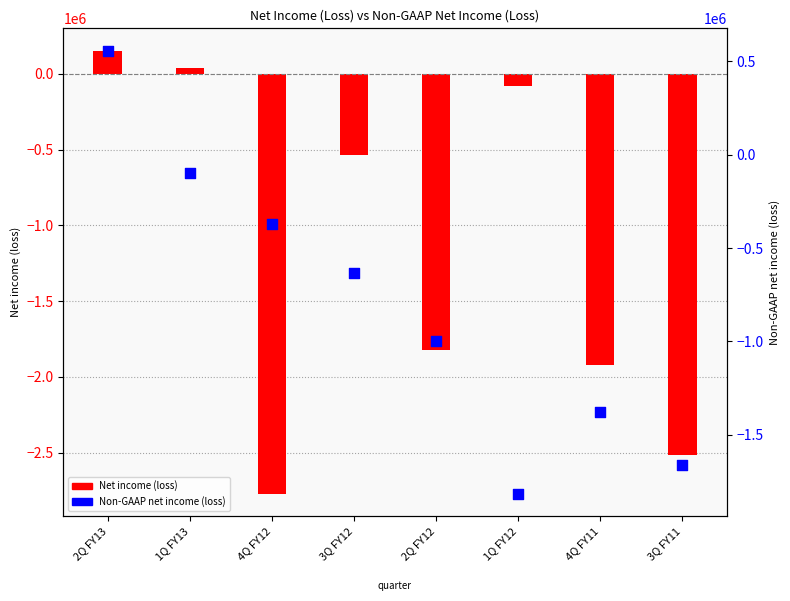

At how many categories does at least one series exceed -1457834?

7